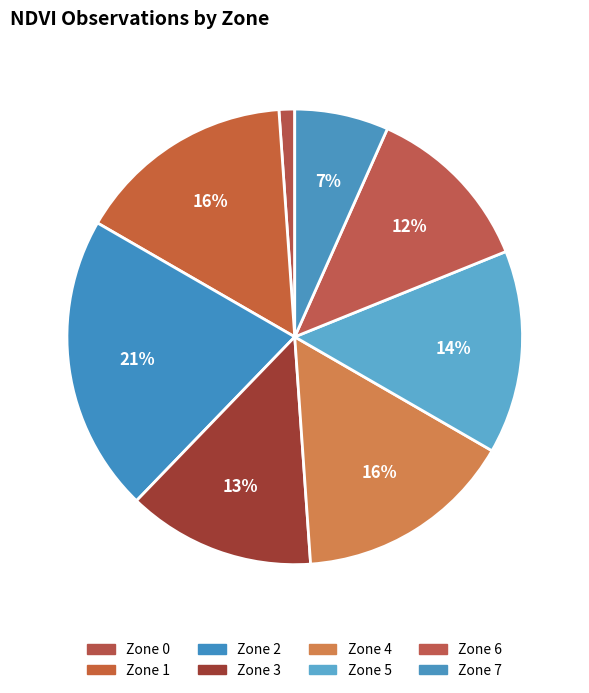

How many segments does this pie chart have?

8